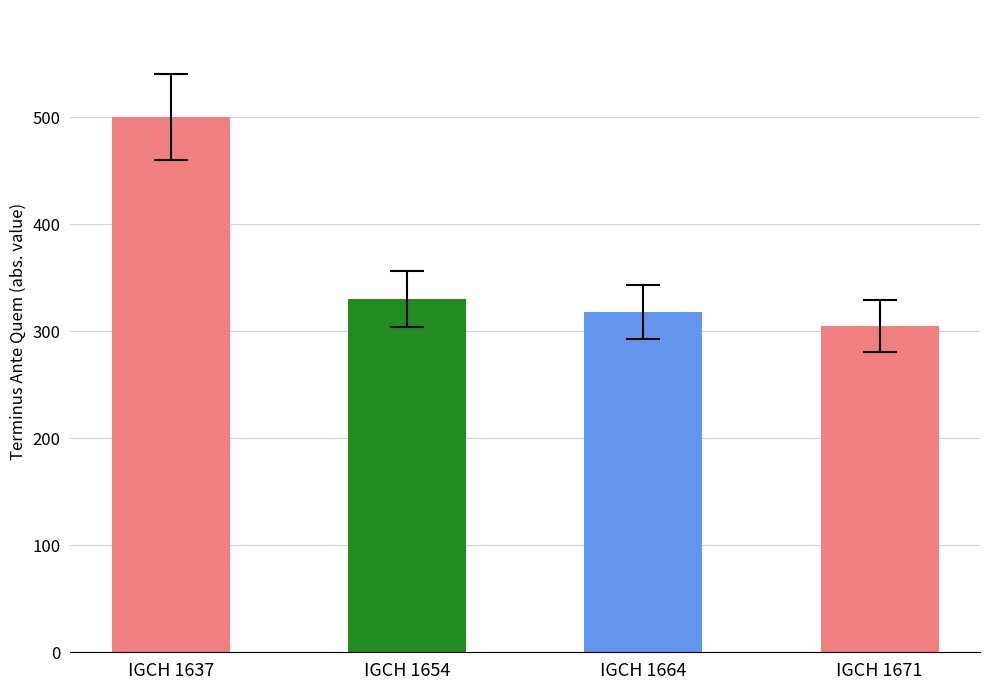

What is the sum of all values?

1453